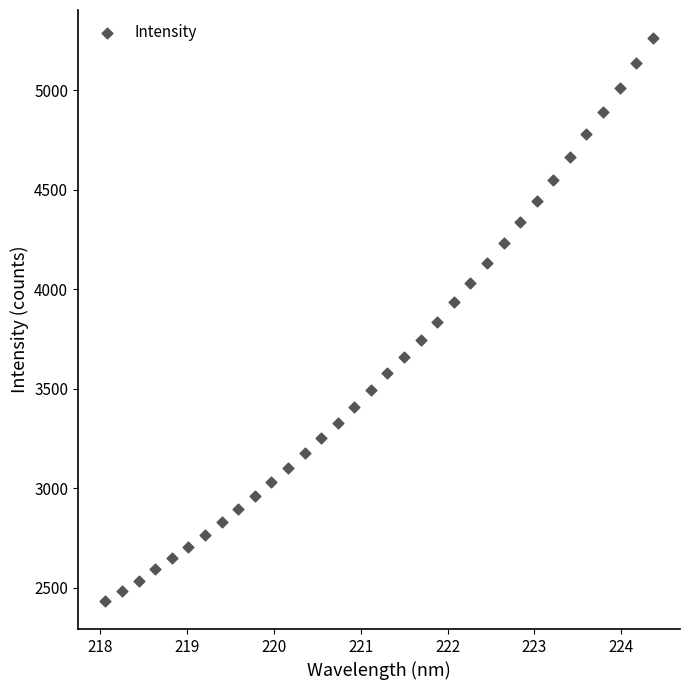

What is the range of X values (max minus min)?

6.3